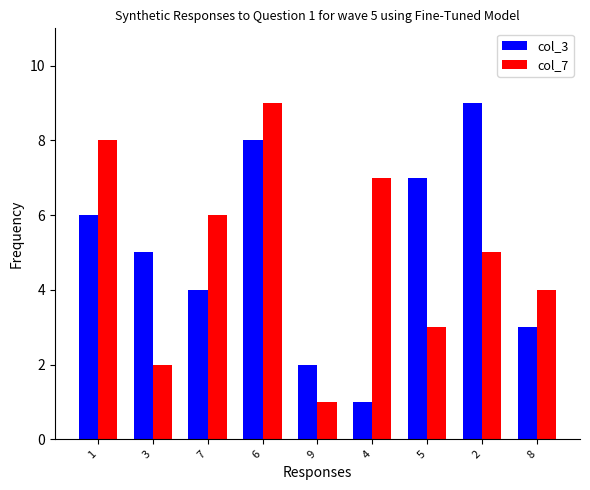

Does the chart contain any negative values?

No